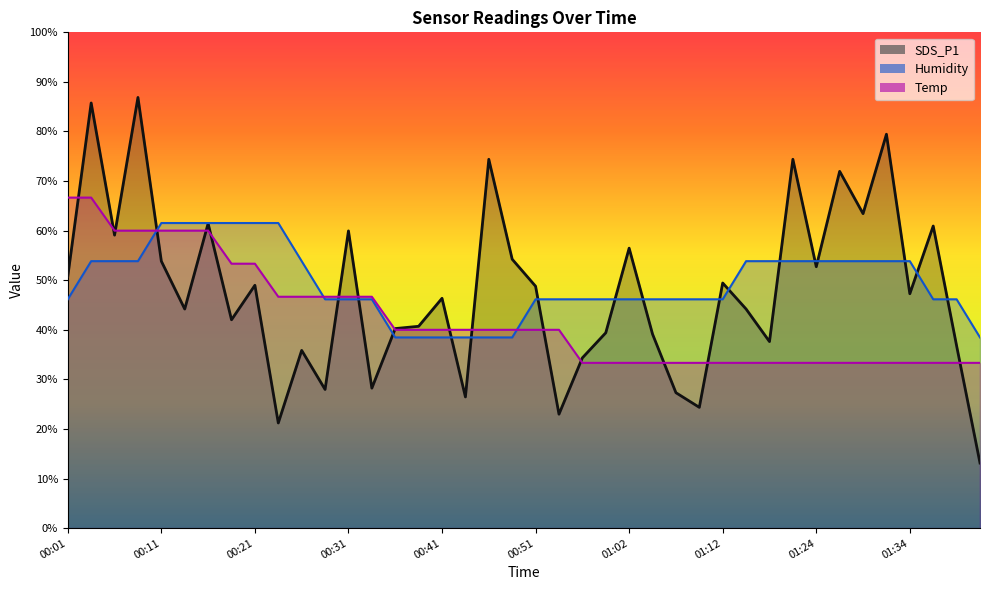

How many times do Temp and SDS_P1 cross each other?

16